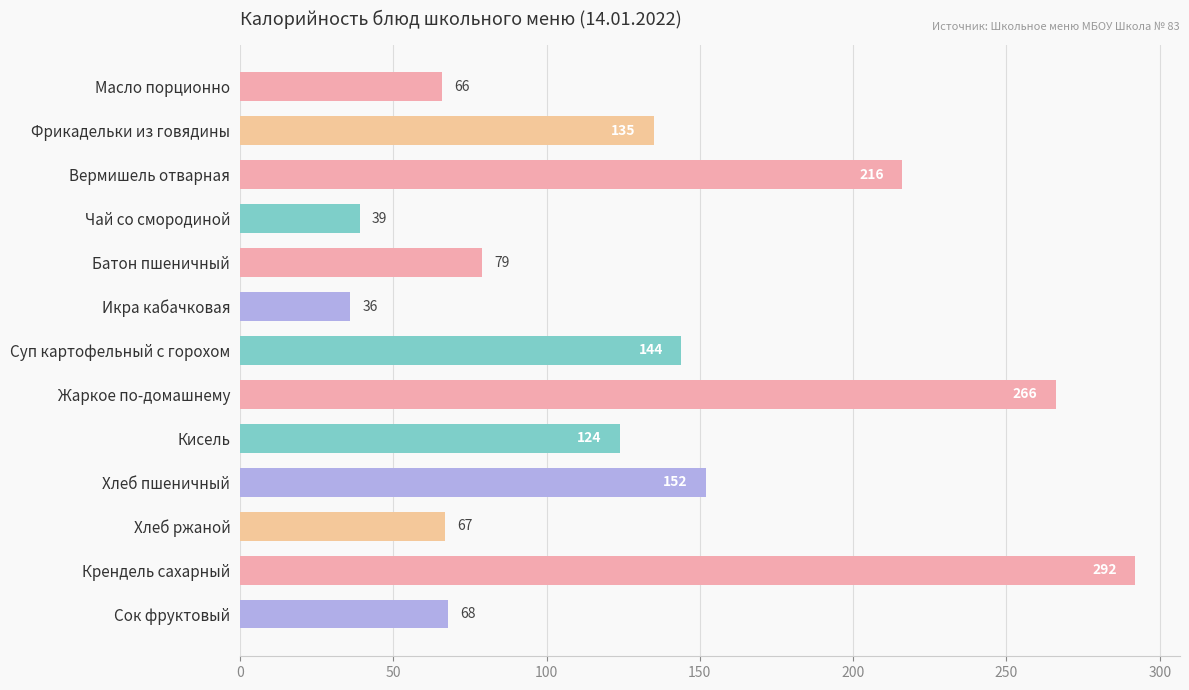

Count the number of data series in this chart.

1